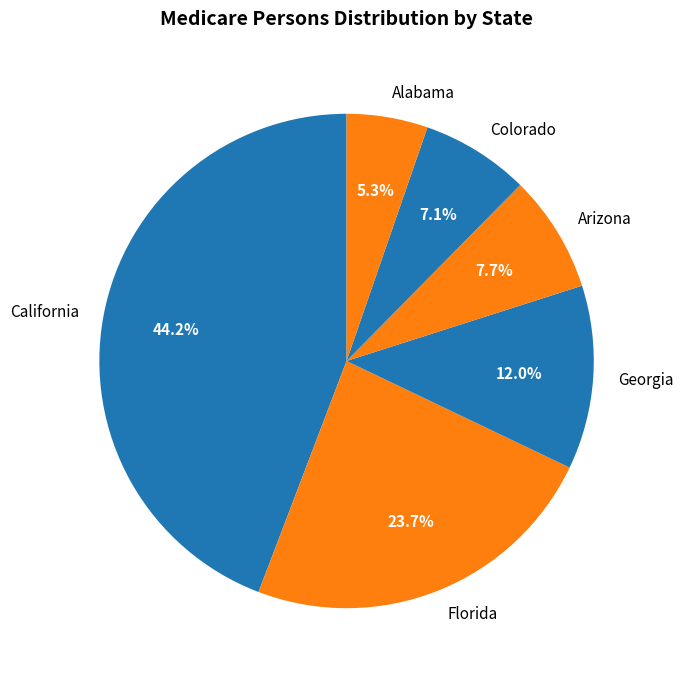

Which slice is the largest?

California